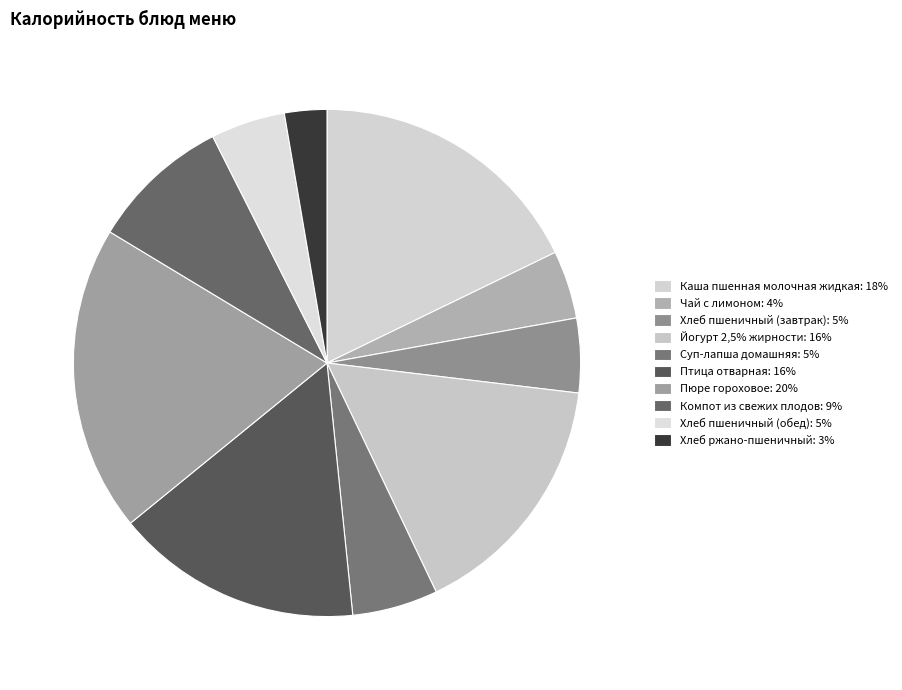

To the nearest percent, what is the combined percentage of Чай с лимоном and Хлеб ржано-пшеничный?

7%